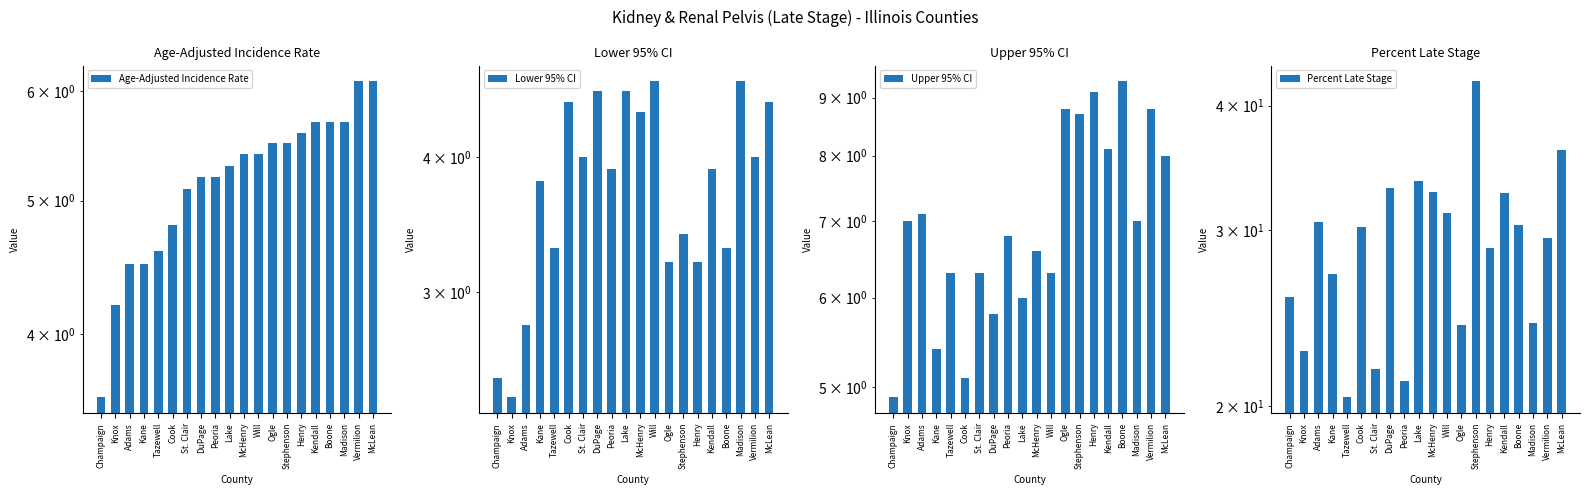

Reading right to left, what are all the values shown in this chart?

Age-Adjusted Incidence Rate: 6.1	6.1	5.7	5.7	5.7	5.6	5.5	5.5	5.4	5.4	5.3	5.2	5.2	5.1	4.8	4.6	4.5	4.5	4.2	3.6
Lower 95% CI: 4.5	4.0	4.7	3.3	3.9	3.2	3.4	3.2	4.7	4.4	4.6	3.9	4.6	4.0	4.5	3.3	3.8	2.8	2.4	2.5
Upper 95% CI: 8.0	8.8	7.0	9.3	8.1	9.1	8.7	8.8	6.3	6.6	6.0	6.8	5.8	6.3	5.1	6.3	5.4	7.1	7.0	4.9
Percent Late Stage: 36.1	29.5	24.2	30.4	32.7	28.8	42.3	24.1	31.2	32.8	33.6	21.2	33.1	21.8	30.2	20.4	27.1	30.6	22.7	25.7